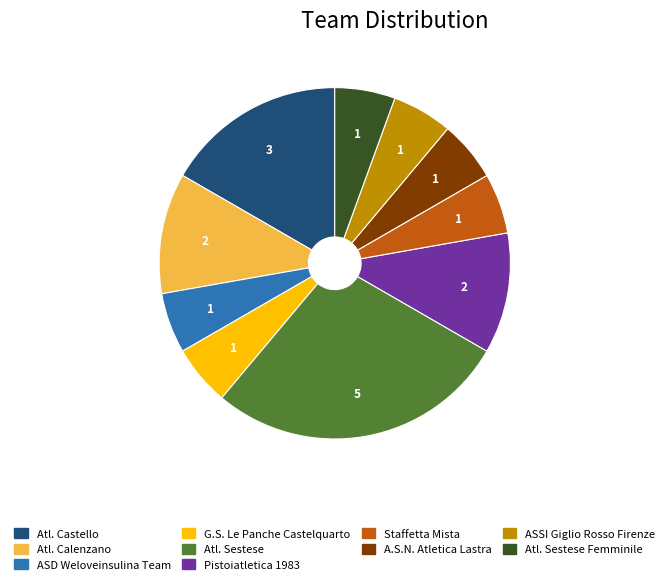

Is there a majority slice in this chart?

No